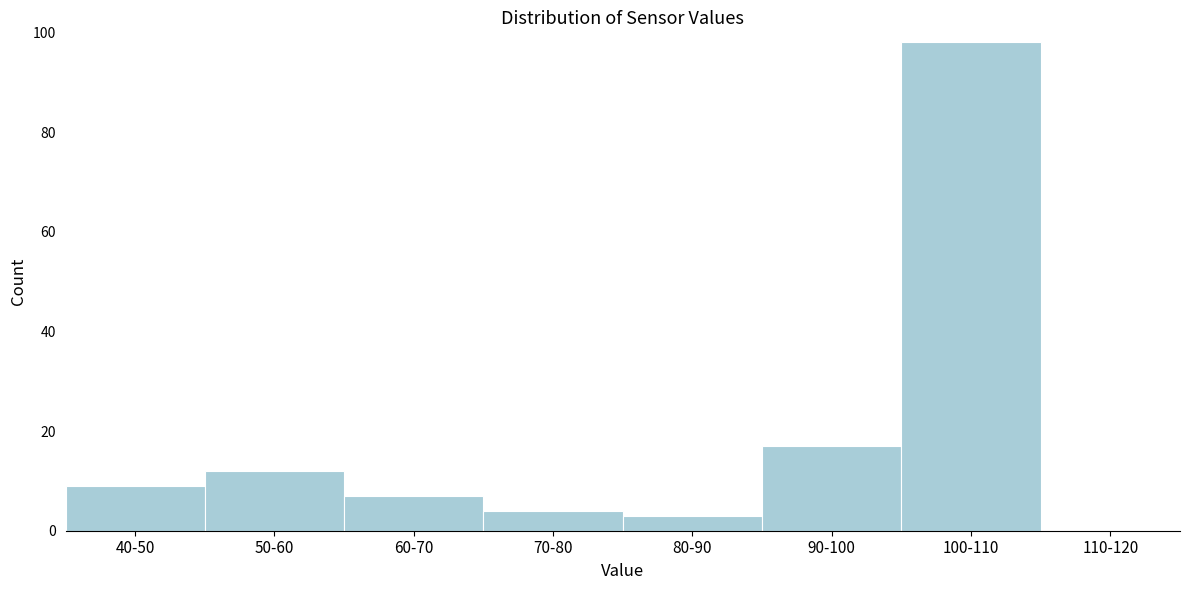

Reading left to right, transcribe all the data shown in this chart.

40-50=9	50-60=12	60-70=7	70-80=4	80-90=3	90-100=17	100-110=98	110-120=0